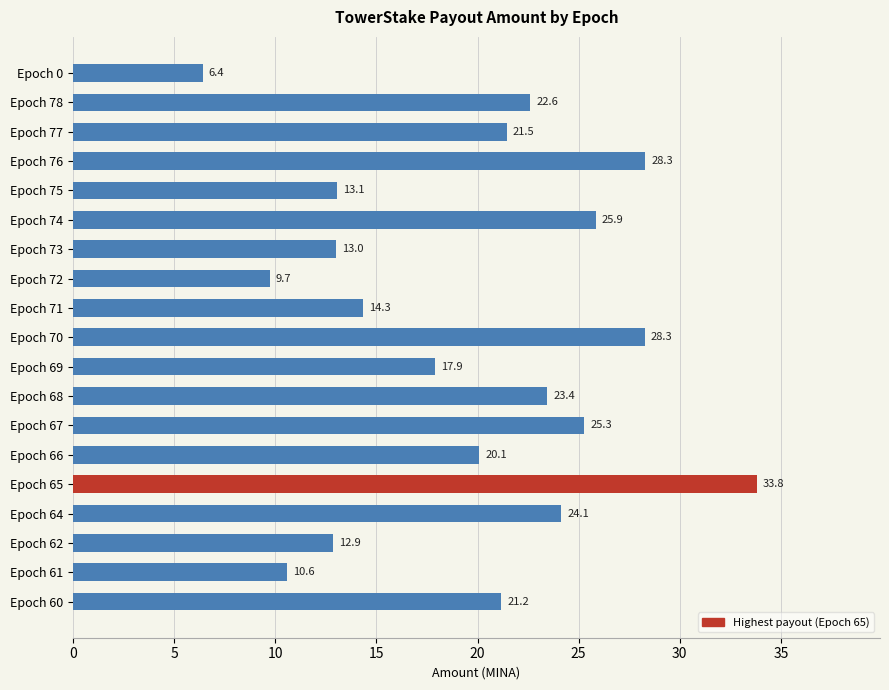

The chart shows a value of 22.6 at Epoch 78. True or false?

True